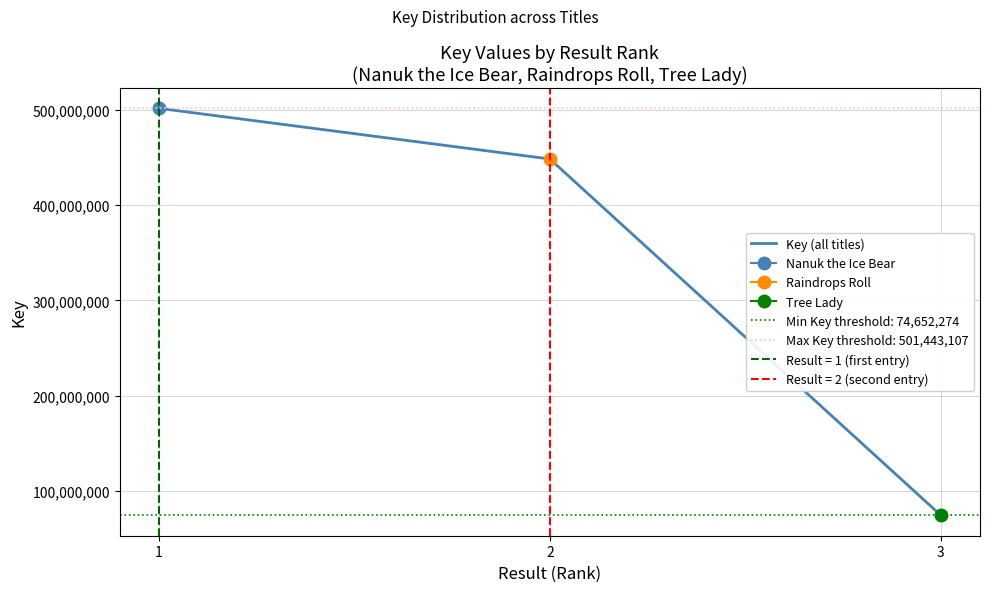

Count the number of categories in the chart.

3